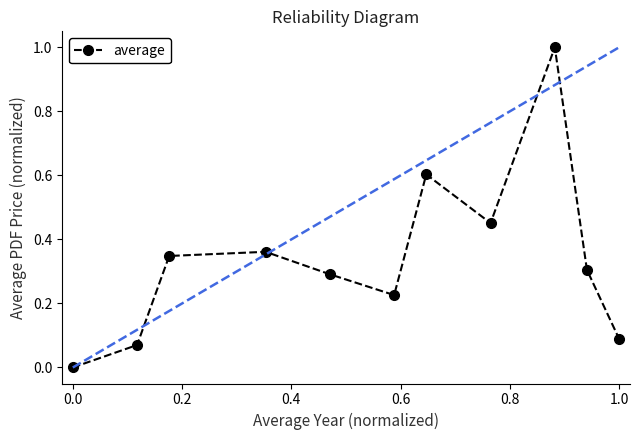

Reading left to right, extract all data points from this chart.

0.0	0.1	0.3	0.4	0.3	0.2	0.6	0.5	1.0	0.3	0.1